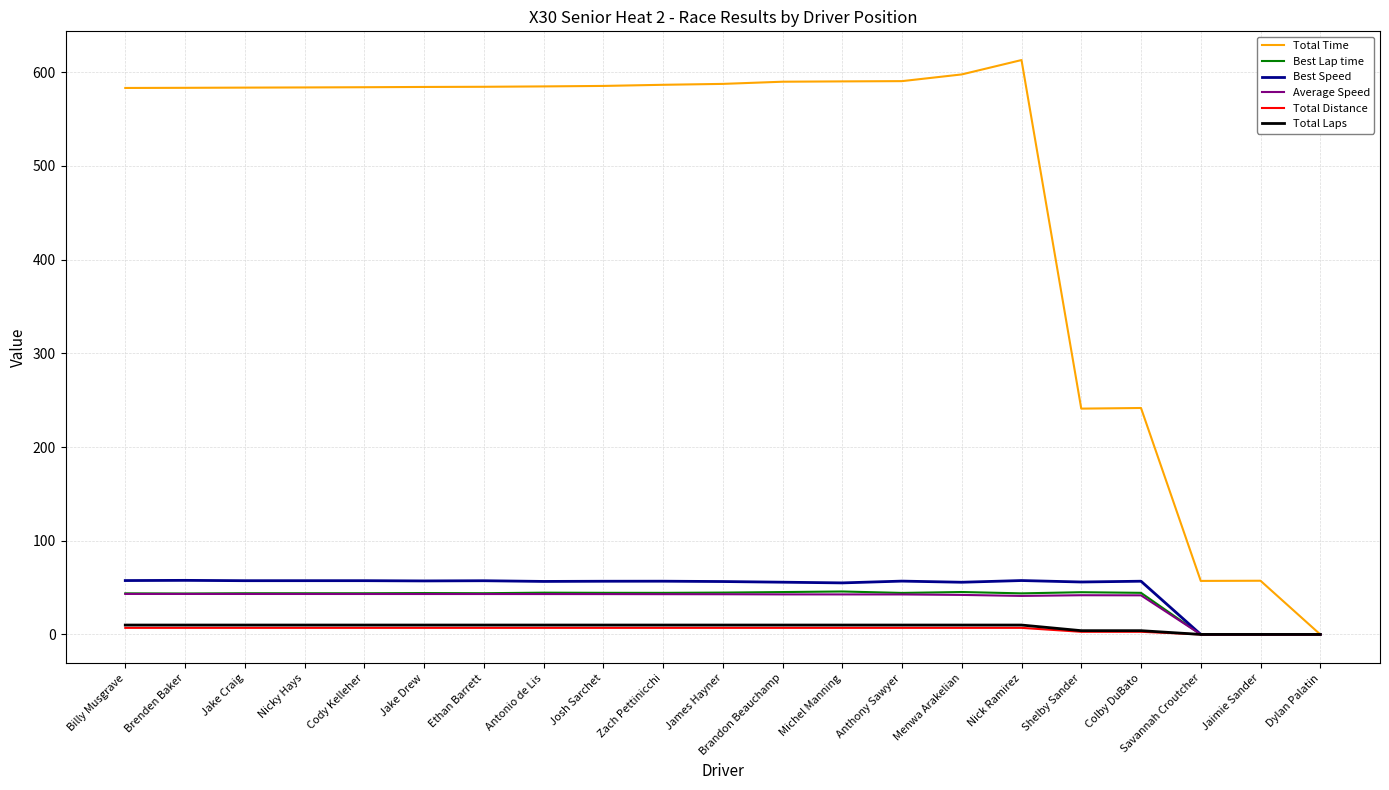

What is the greatest value displayed?

613.1